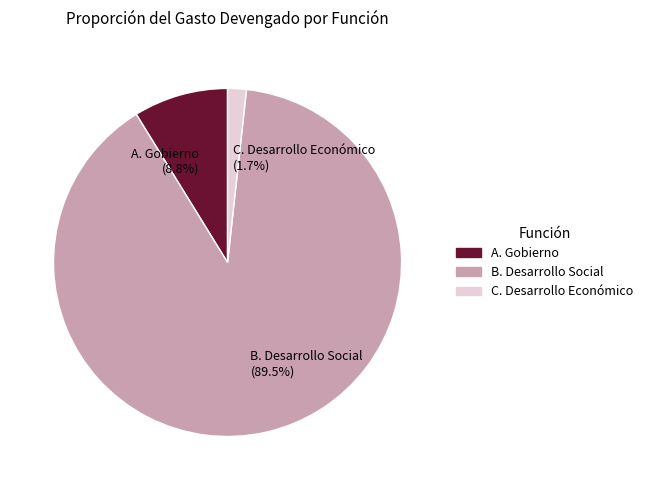

Which slice is the largest?

B. Desarrollo Social